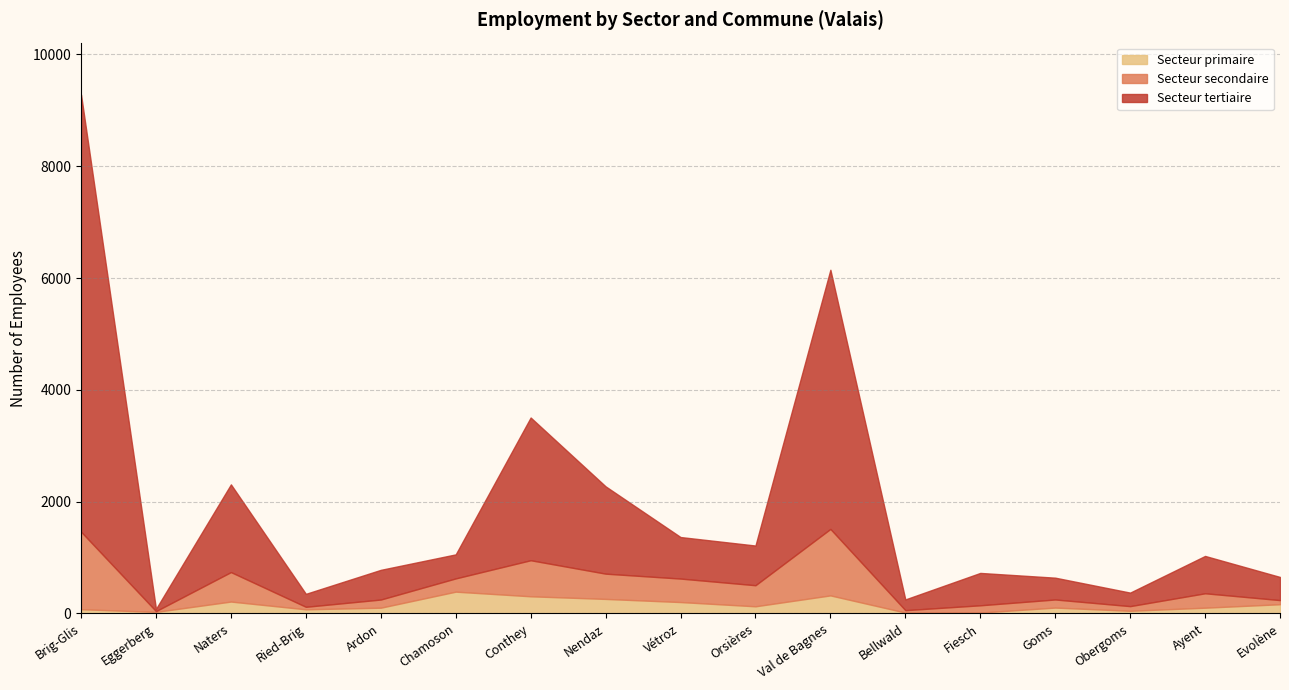

What is the label of the 13th point from the right?

Ardon